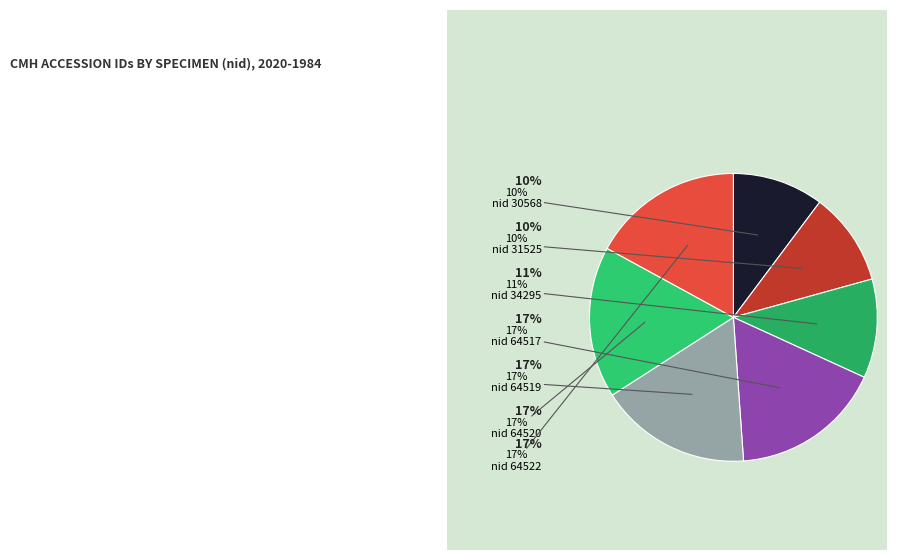

Count the number of slices in the pie.

7